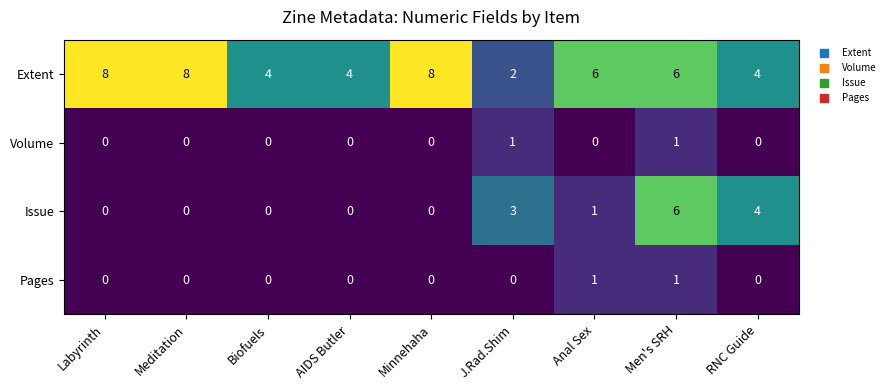

Where is Issue nearest to the value 3?

J.Rad.Shim